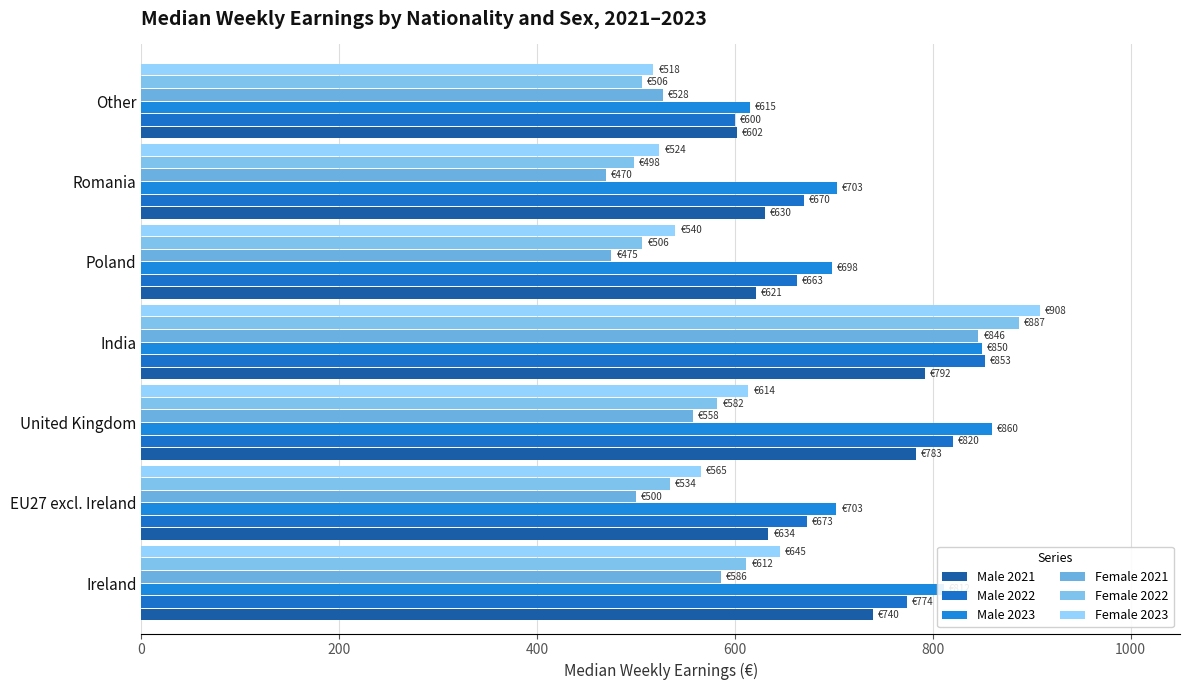

At how many categories does at least one series exceed 780?

3